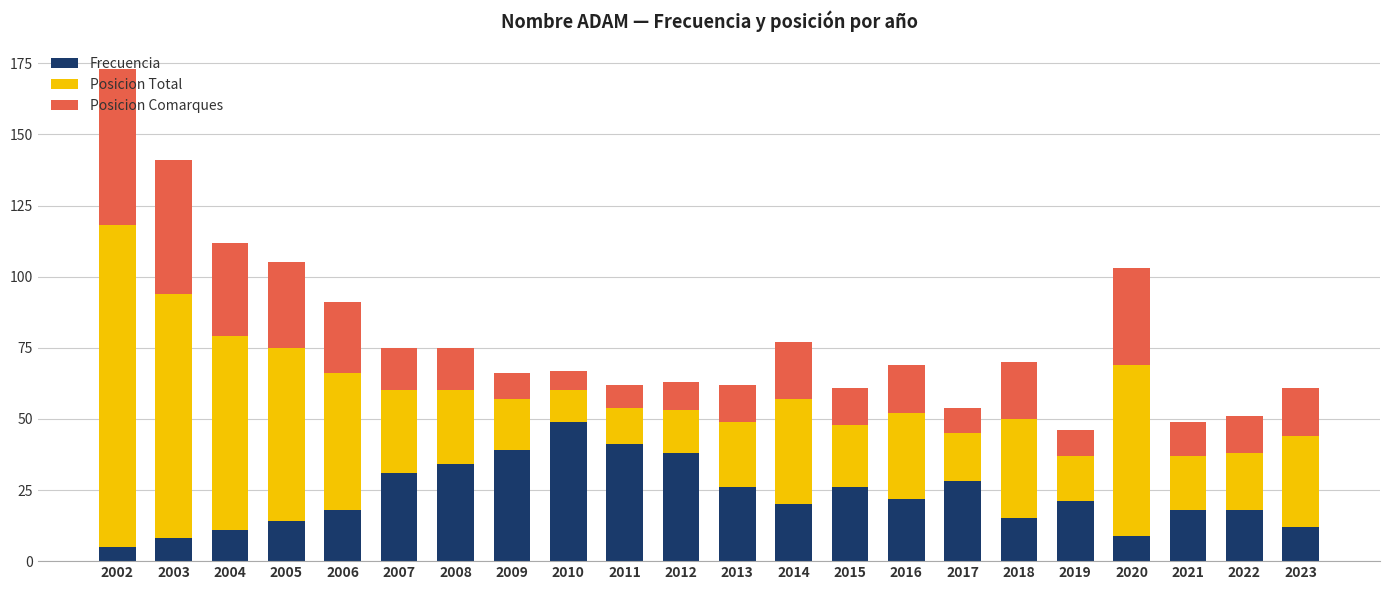

What is the total value across all series at 2013?

62